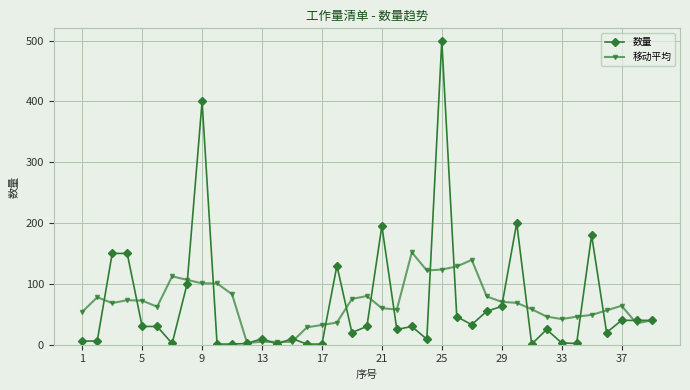

True or false: 数量 has more than 2 interior local peaks.

True